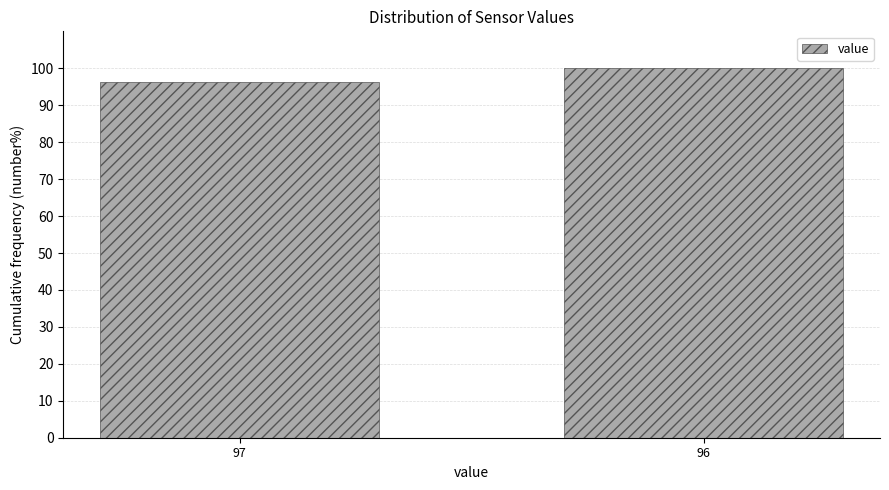

Reading left to right, extract all data points from this chart.

97=96.2	96=100.0